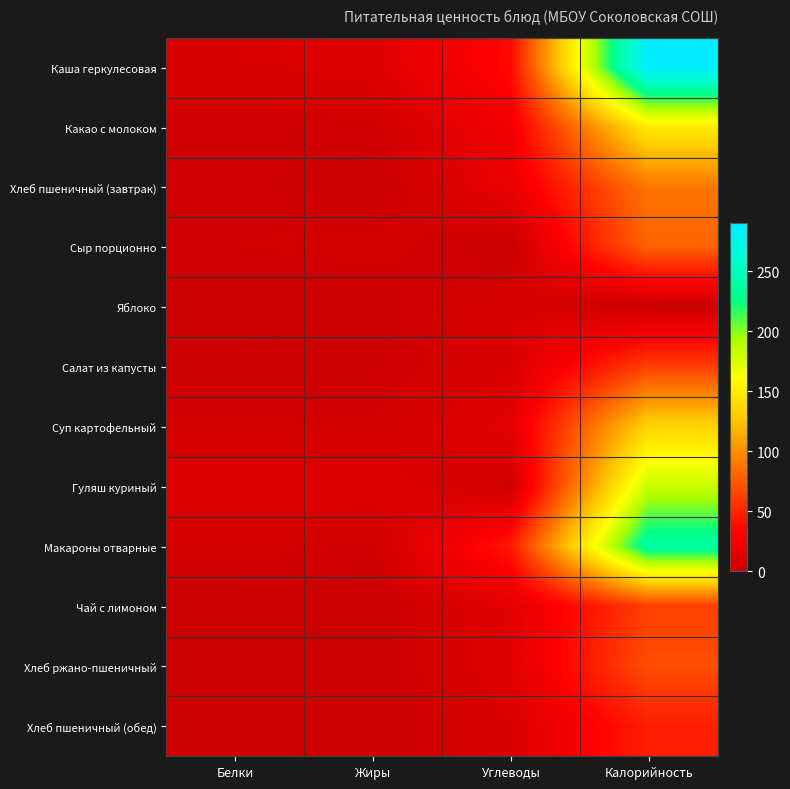

Reading left to right, what are all the values shown in this chart?

Каша геркулесовая: Белки=9.0	Жиры=12.3	Углеводы=36.0	Калорийность=290.5
Какао с молоком: Белки=3.5	Жиры=3.7	Углеводы=25.5	Калорийность=149.3
Хлеб пшеничный (завтрак): Белки=3.0	Жиры=0.3	Углеводы=19.7	Калорийность=88.8
Сыр порционно: Белки=4.6	Жиры=6.8	Углеводы=0.0	Калорийность=79.8
Яблоко: Белки=0.4	Жиры=0.4	Углеводы=9.8	Калорийность=0.0
Салат из капусты: Белки=1.5	Жиры=2.2	Углеводы=9.3	Калорийность=63.0
Суп картофельный: Белки=5.5	Жиры=5.3	Углеводы=16.3	Калорийность=134.8
Гуляш куриный: Белки=12.6	Жиры=13.0	Углеводы=4.0	Калорийность=182.2
Макароны отварные: Белки=6.8	Жиры=4.1	Углеводы=43.7	Калорийность=239.4
Чай с лимоном: Белки=0.3	Жиры=0.1	Углеводы=15.2	Калорийность=62.5
Хлеб ржано-пшеничный: Белки=2.6	Жиры=0.5	Углеводы=13.7	Калорийность=69.6
Хлеб пшеничный (обед): Белки=1.5	Жиры=0.2	Углеводы=9.8	Калорийность=46.9